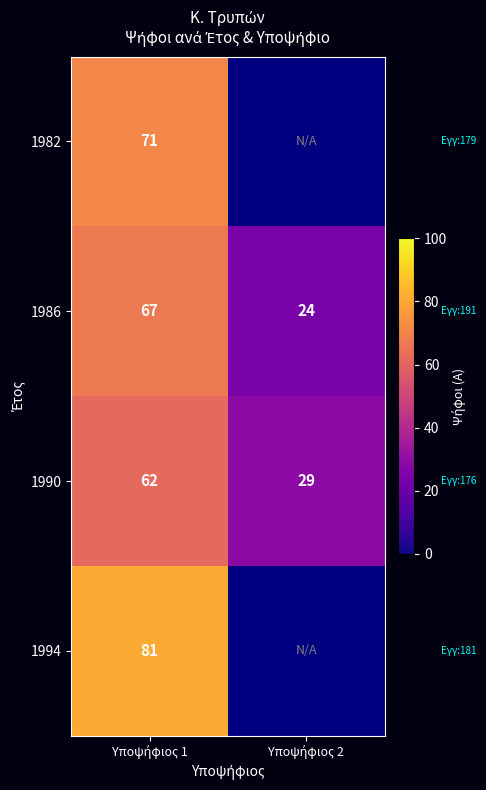

What is the sum of all 1986 values?

91